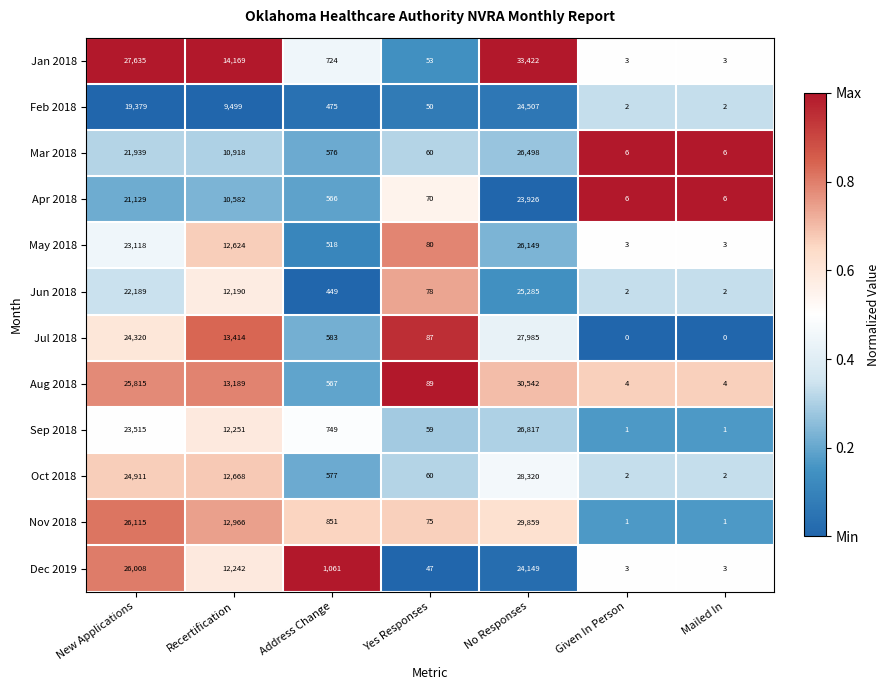

Rank the series by their maximum value, from lowest to highest.

Apr 2018, Feb 2018, Jun 2018, Dec 2019, May 2018, Mar 2018, Sep 2018, Jul 2018, Oct 2018, Nov 2018, Aug 2018, Jan 2018